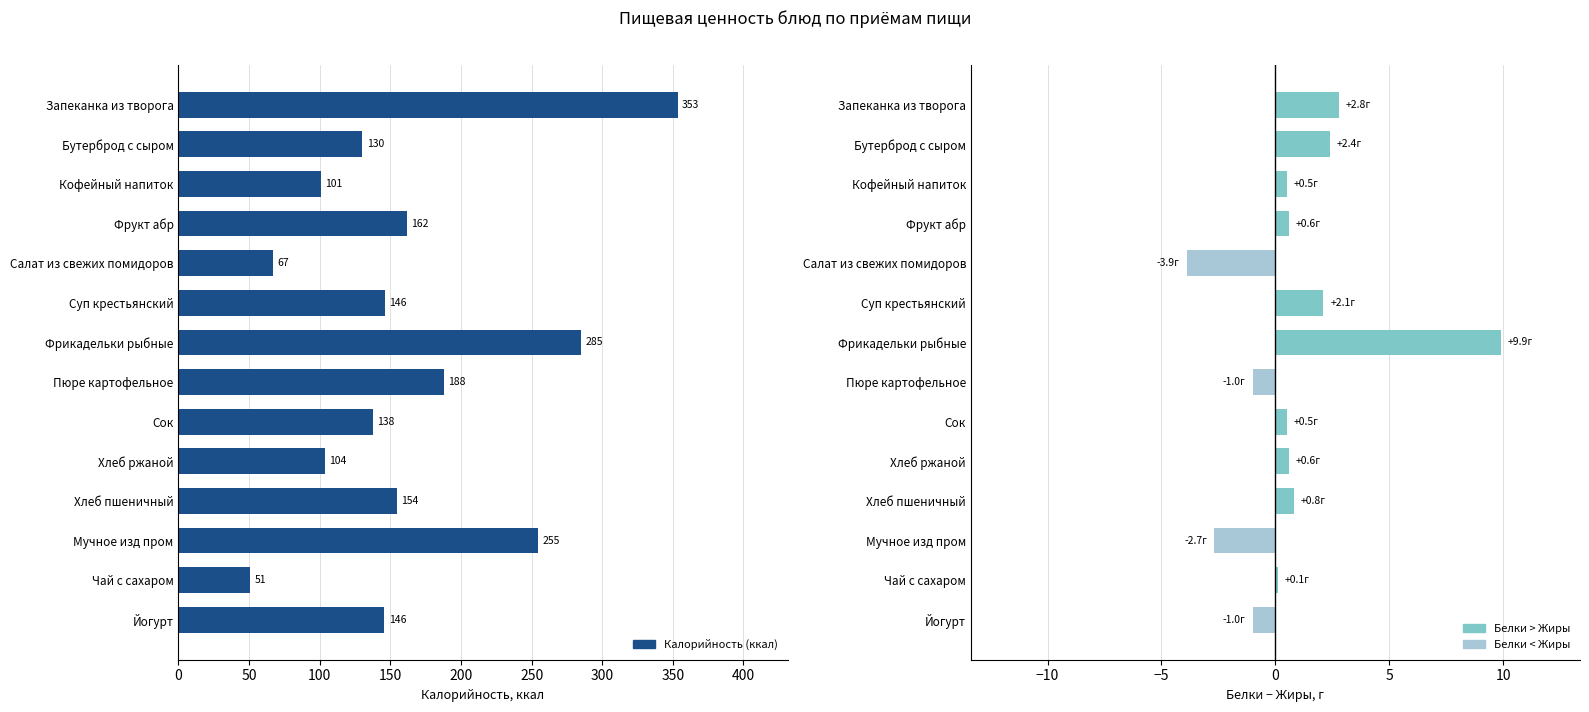

What is the average value of the Белки − Жиры series?

0.8